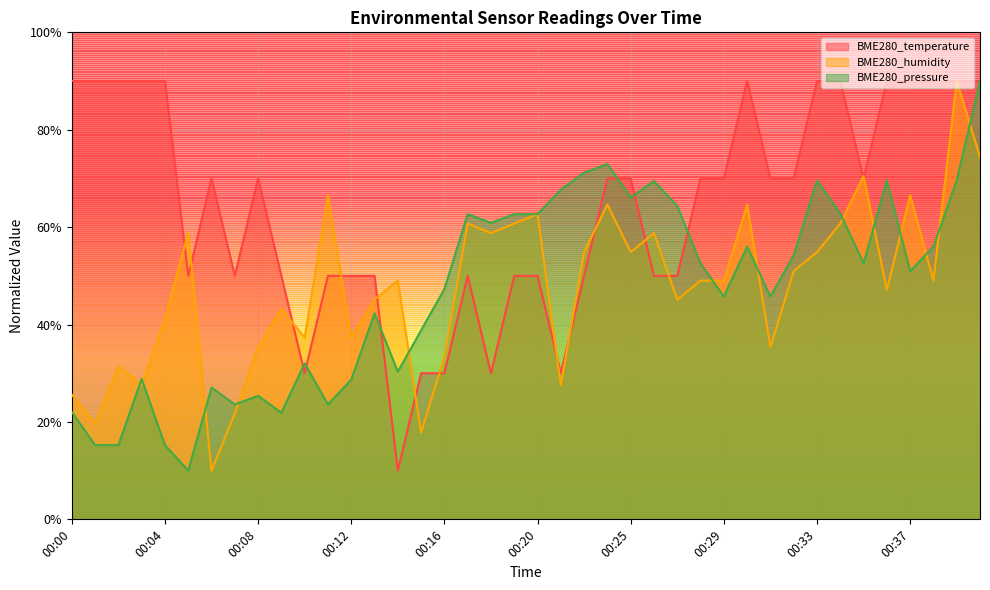

Which series has the largest range (max minus min)?

BME280_temperature